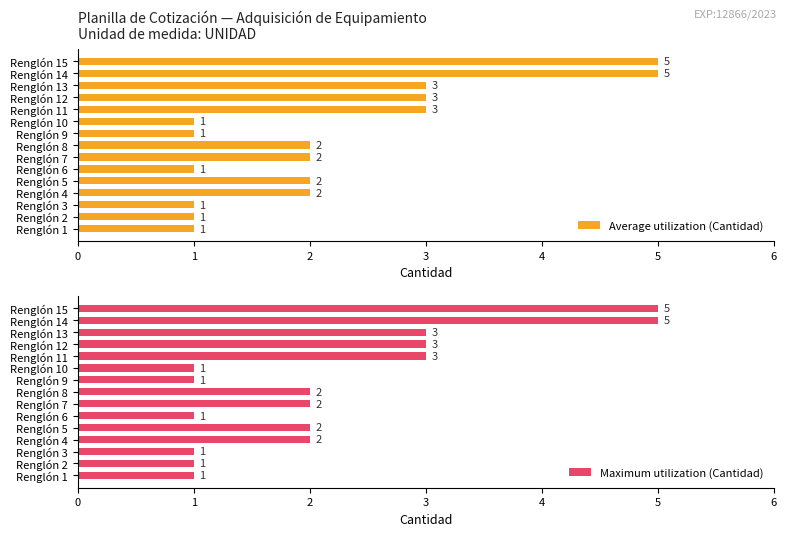

What are all the series names shown in the legend?

Average utilization (Cantidad), Maximum utilization (Cantidad)